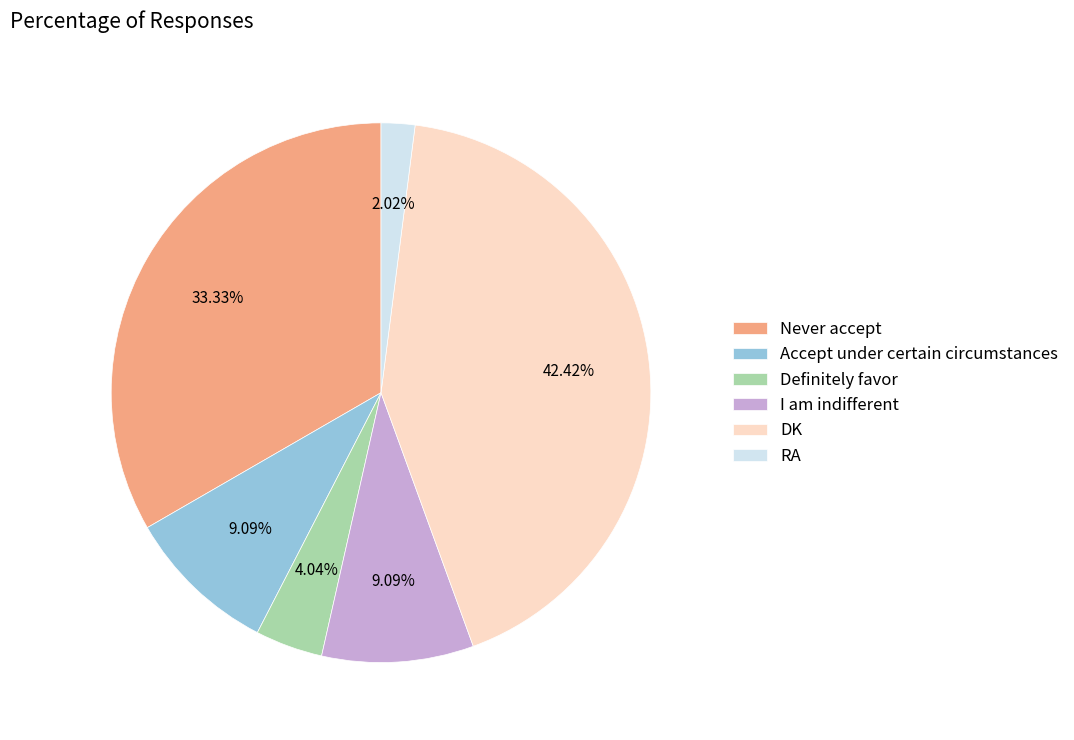

Which slice is the largest?

DK